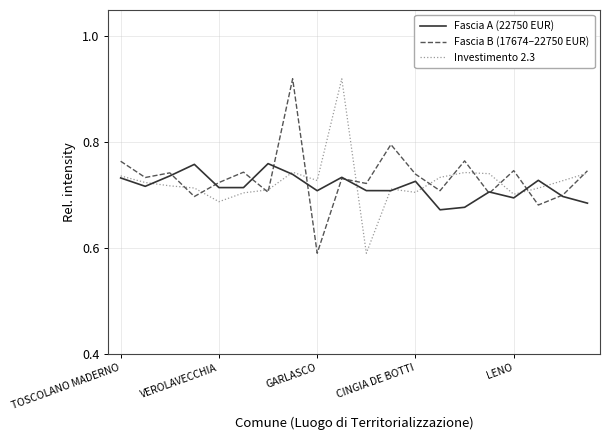

Which series has the largest range (max minus min)?

Fascia B (17674–22750 EUR)